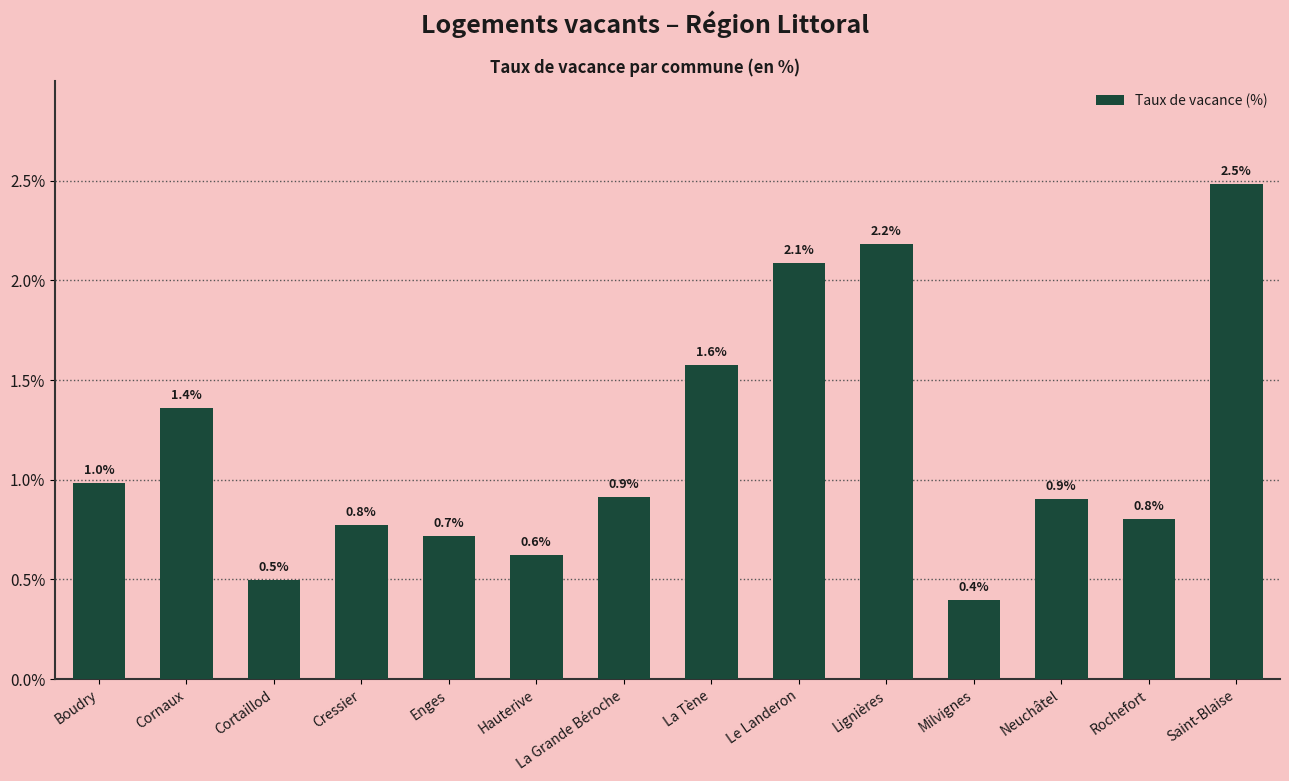

Reading right to left, what are all the values shown in this chart?

2.5	0.8	0.9	0.4	2.2	2.1	1.6	0.9	0.6	0.7	0.8	0.5	1.4	1.0